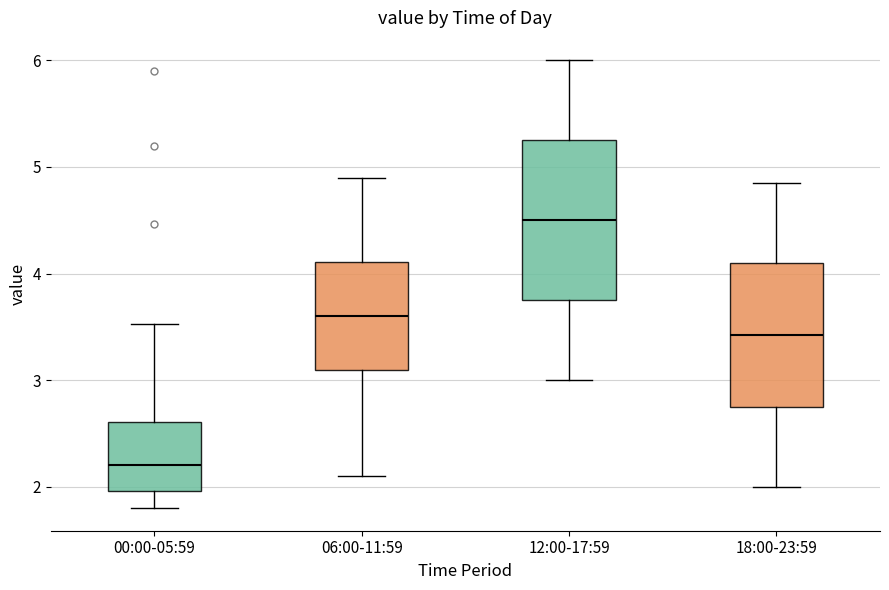

Reading left to right, transcribe this box plot: for each box, give where its median line is, the range the box spans, and where its two whiskers end, as read against the y-axis. The values are not printed on the chart, so give them approximately, as read against the axis.

00:00-05:59: median 2.2, box 2.0 to 2.6, whiskers 1.8 to 3.5
06:00-11:59: median 3.6, box 3.1 to 4.1, whiskers 2.1 to 4.9
12:00-17:59: median 4.5, box 3.8 to 5.3, whiskers 3.0 to 6.0
18:00-23:59: median 3.4, box 2.8 to 4.1, whiskers 2.0 to 4.9